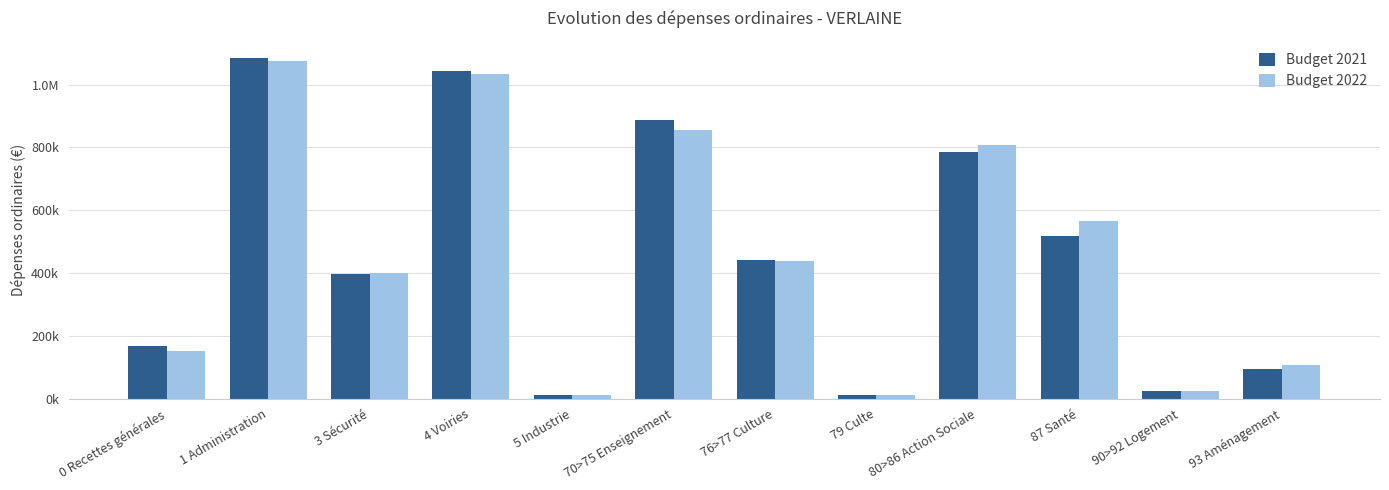

Which series has the largest total across all categories?

Budget 2022